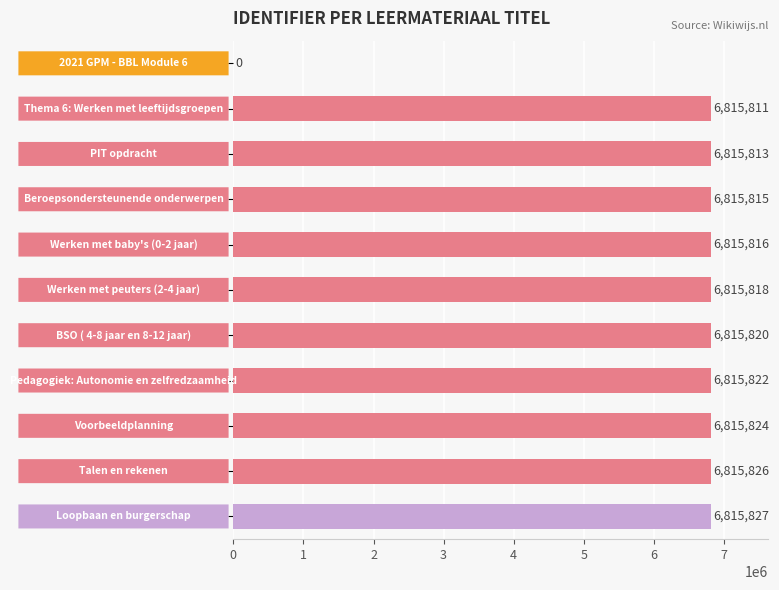

How many categories are shown in the chart?

11